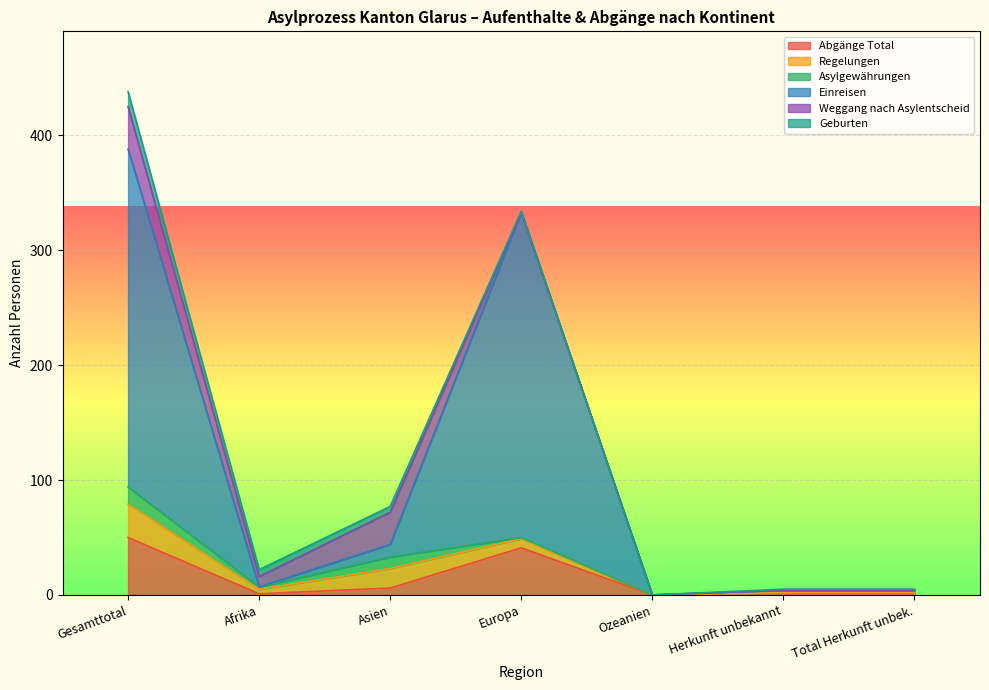

Between which two adjacent categories do Asylgewährungen and Weggang nach Asylentscheid first intersect?

Asien and Europa